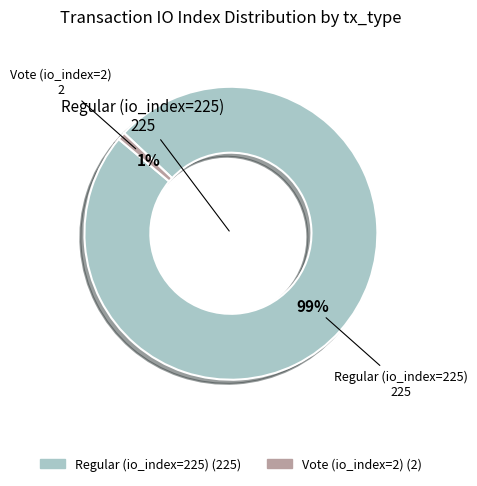

Combined, do Vote (io_index=2) and Regular (io_index=225) account for over 50%?

Yes